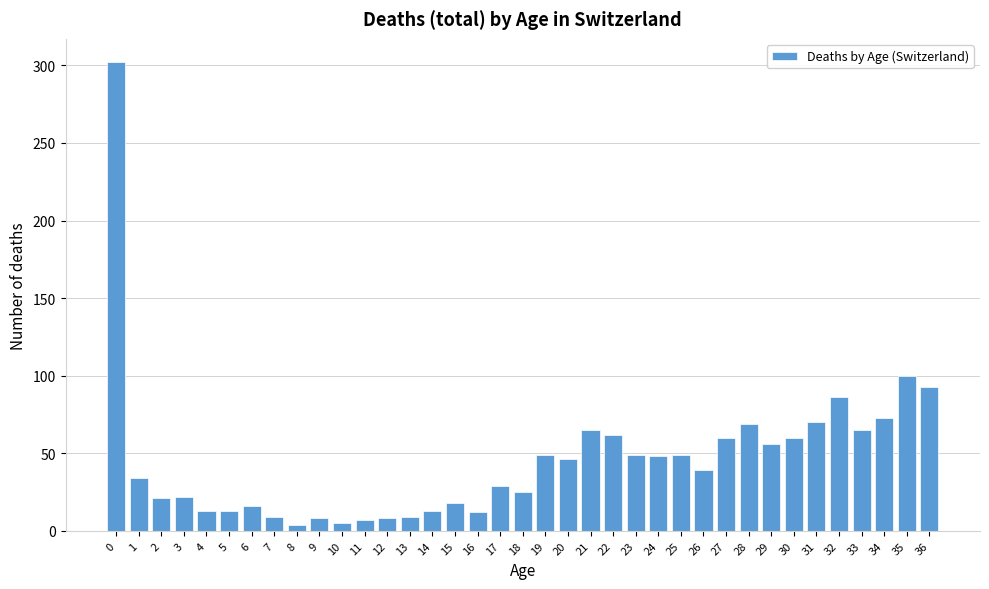

What is the maximum value shown in the chart?

302